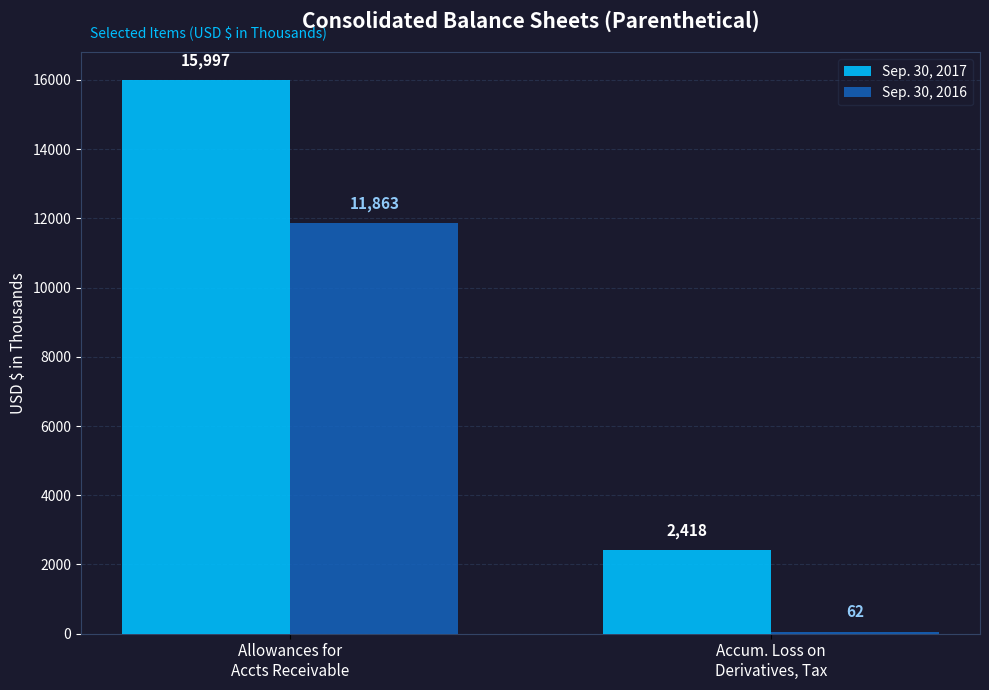

What is the approximate value of Sep. 30, 2017 at Allowances for
Accts Receivable, to the nearest 100?

16000